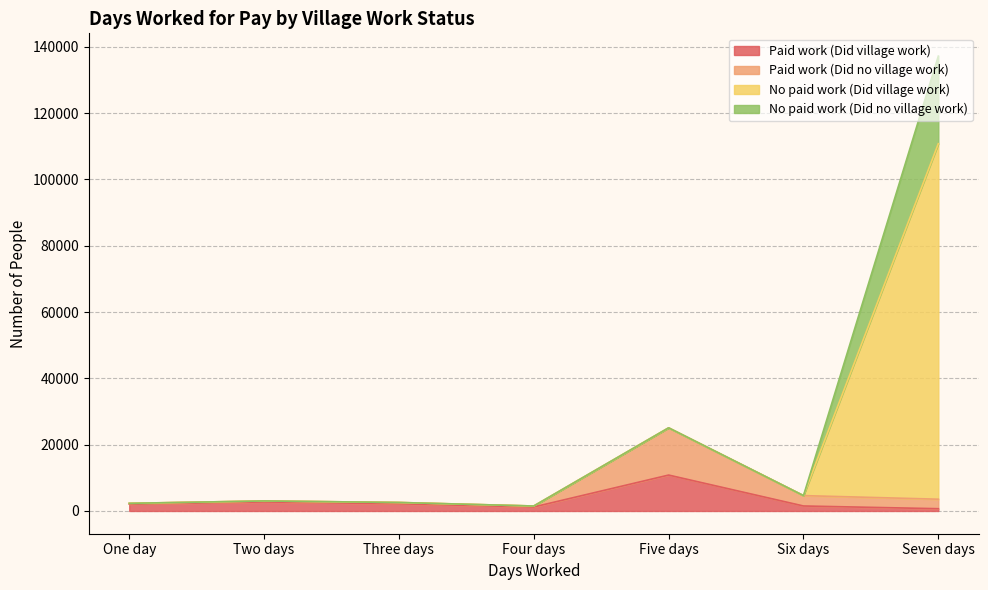

What is the highest value of the Paid work (Did village work) series?

10829